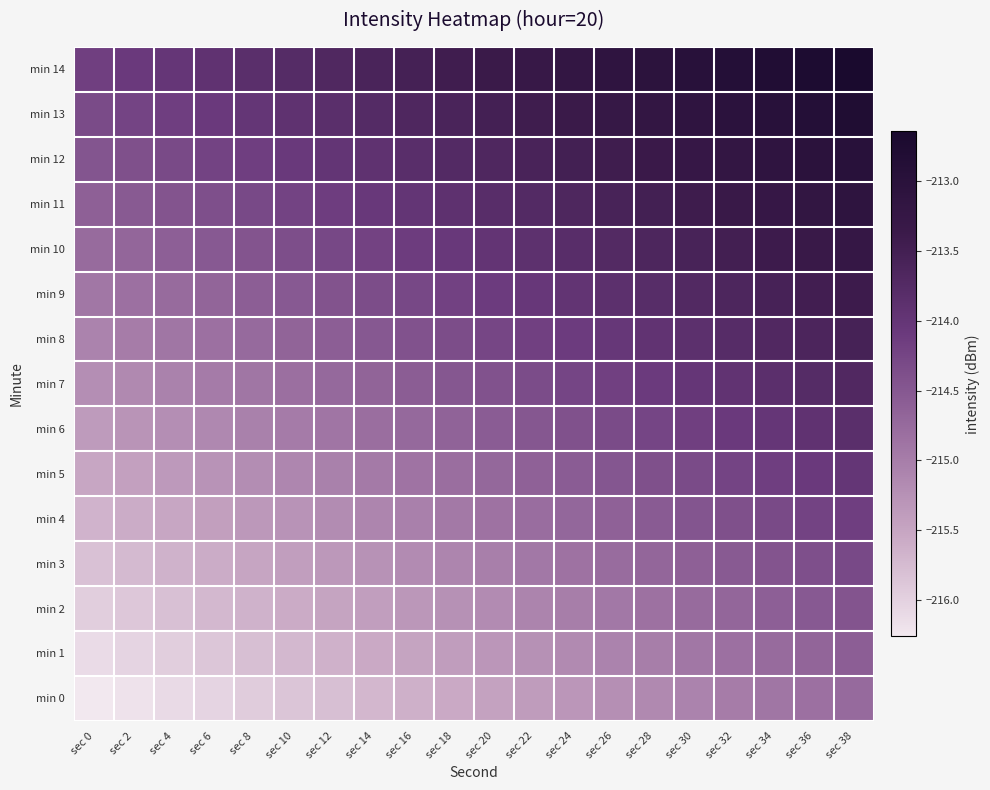

Which series has the widest spread of values?

min 0